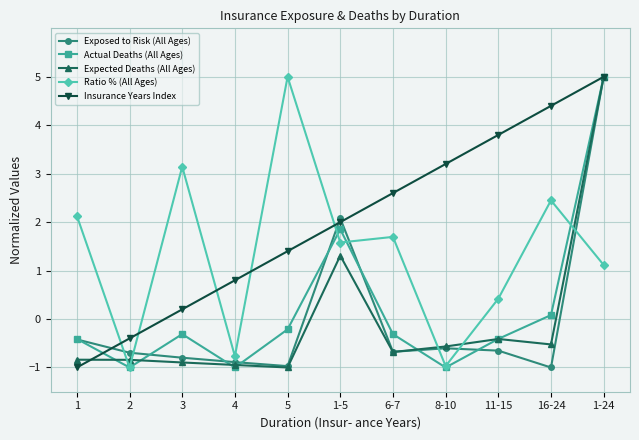

How many data points in Actual Deaths (All Ages) are above 0?

3